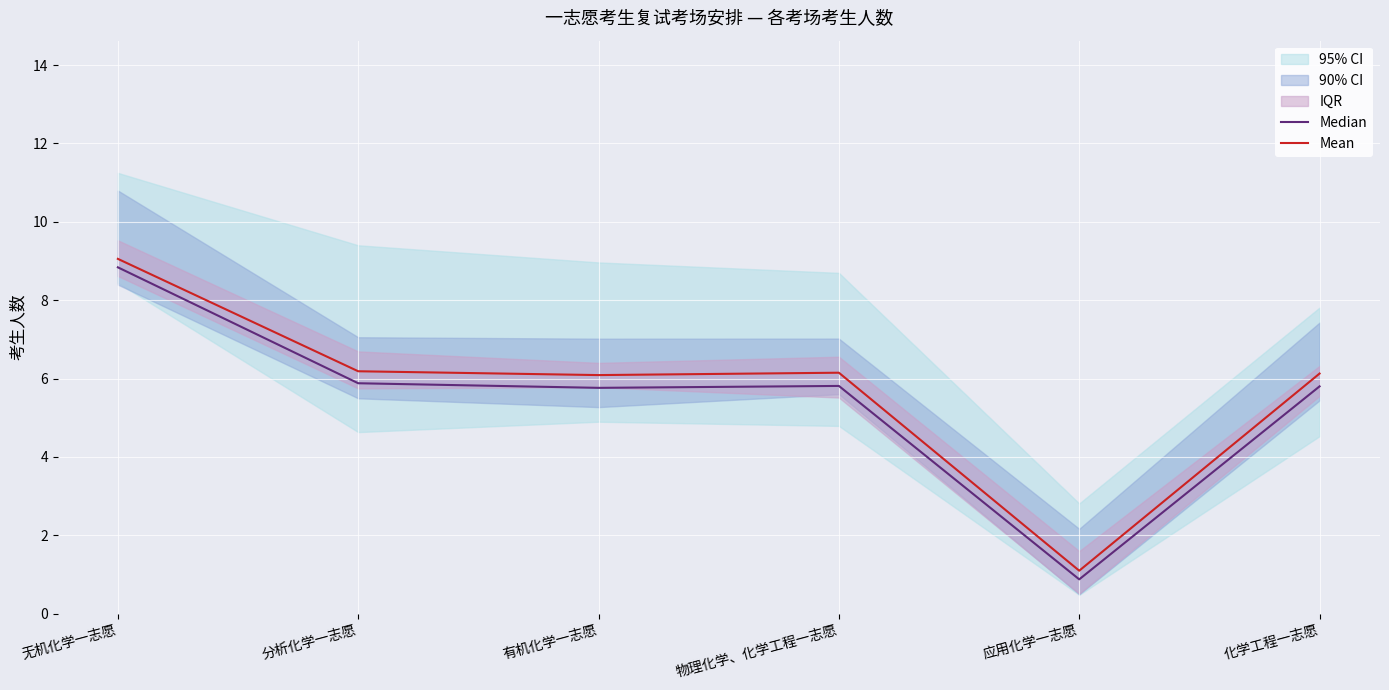

Reading left to right, transcribe all the data shown in this chart.

Median: 8.8	5.9	5.8	5.8	0.9	5.8
Mean: 9.1	6.2	6.1	6.1	1.1	6.1